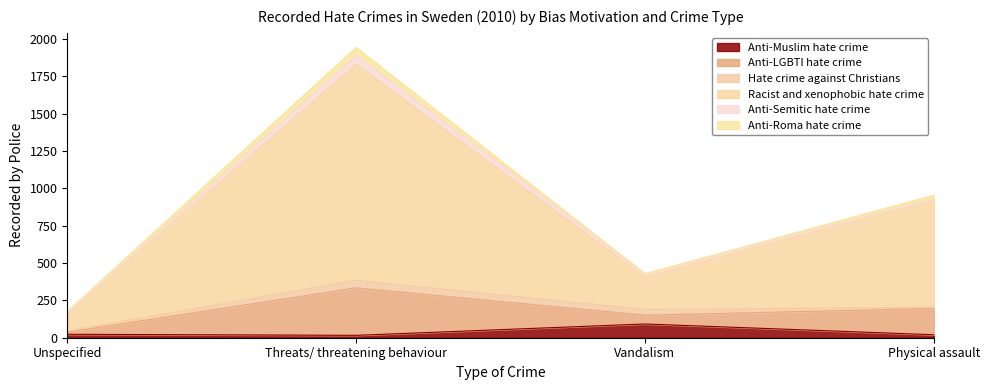

True or false: Racist and xenophobic hate crime and Anti-Muslim hate crime intersect in this chart.

False